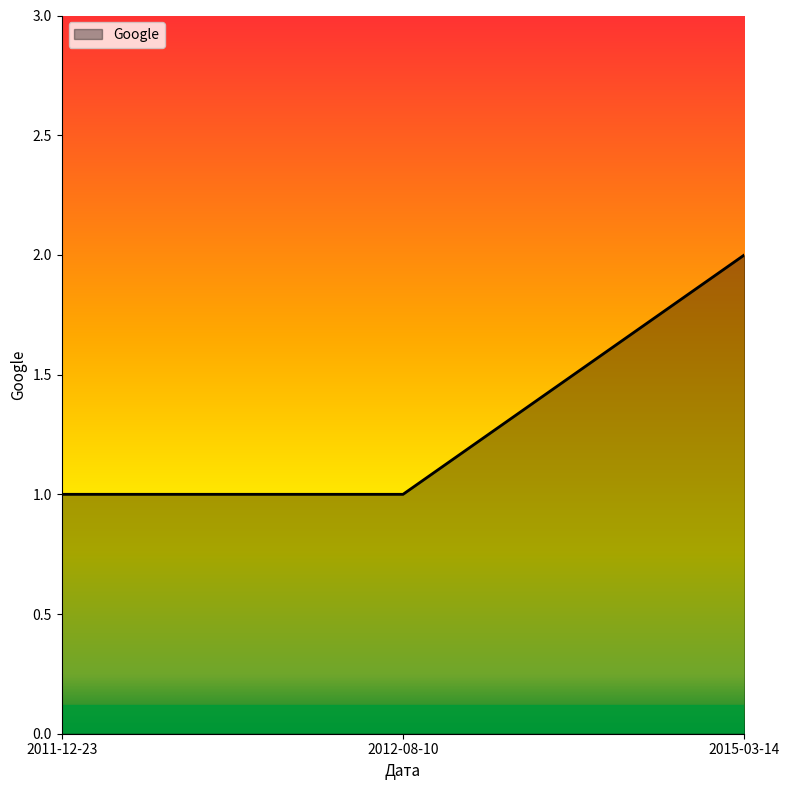

What is the change in value from 2011-12-23 to 2015-03-14?

+1